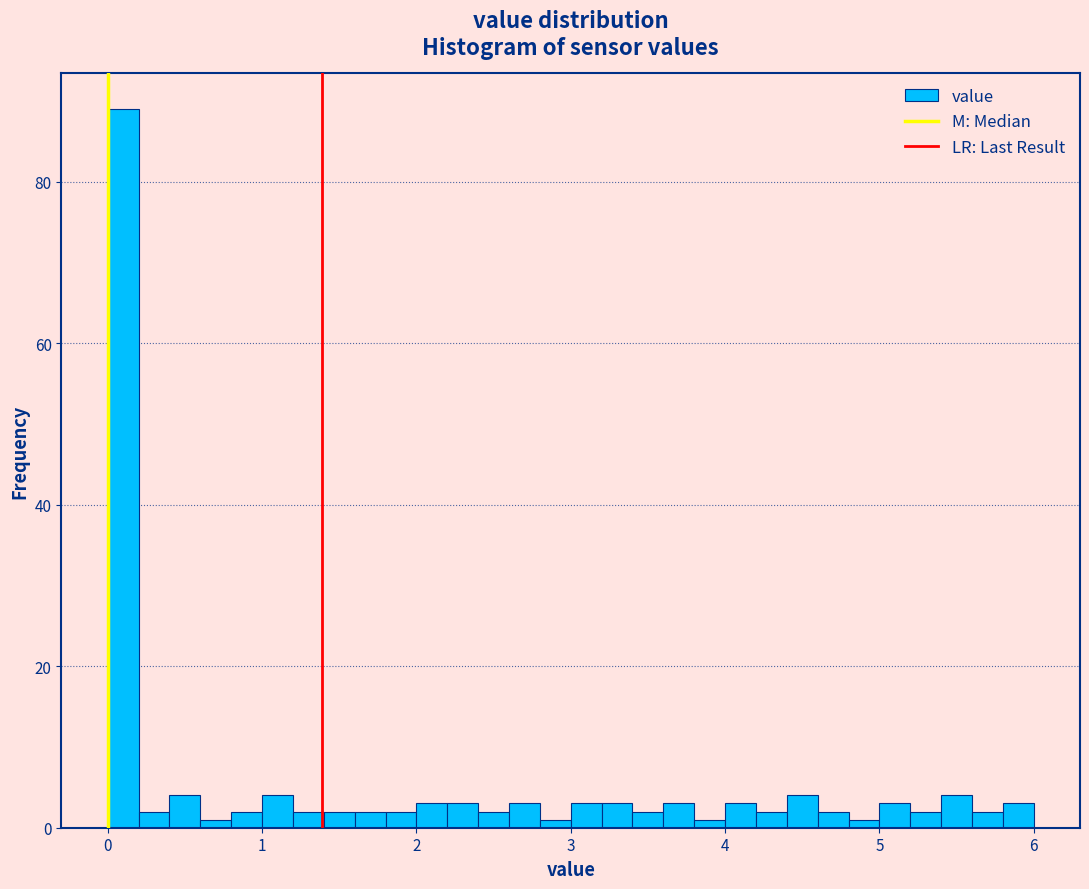

Read against the x-axis, roughly where is the centre of the tallest bar?

0.1